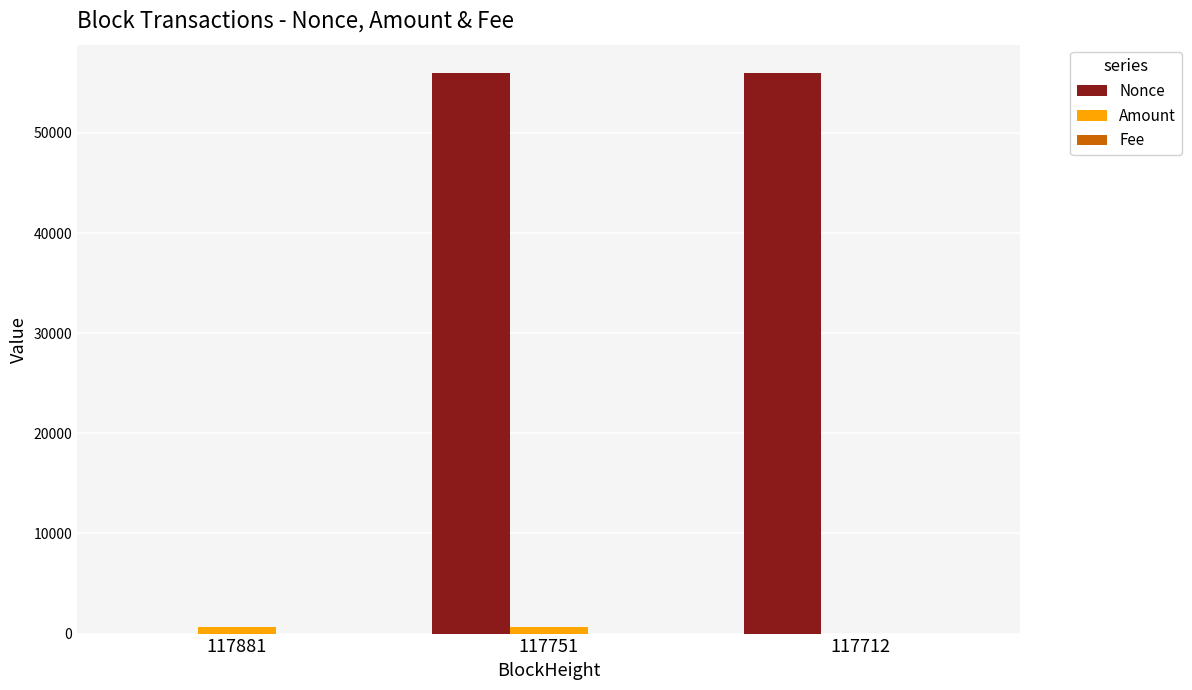

Between 117881 and 117712, which series saw the biggest shift?

Nonce